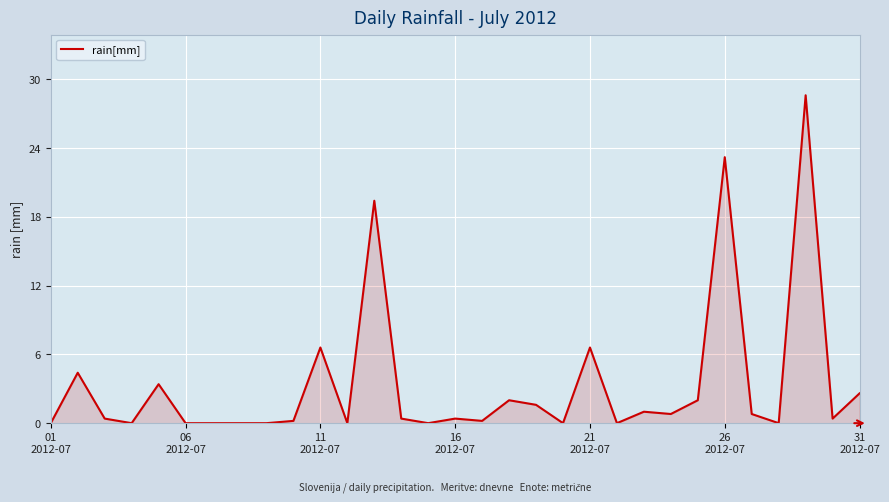

What is the difference between the maximum and minimum values?

28.6